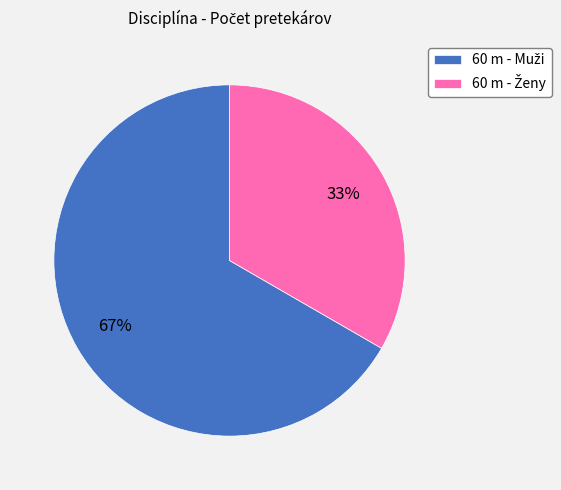

To the nearest percent, what is the average slice percentage?

50%